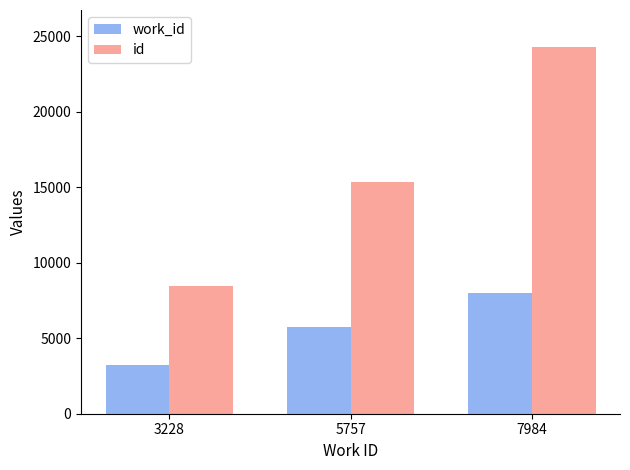

Rank the series at 7984 from highest to lowest value.

id, work_id